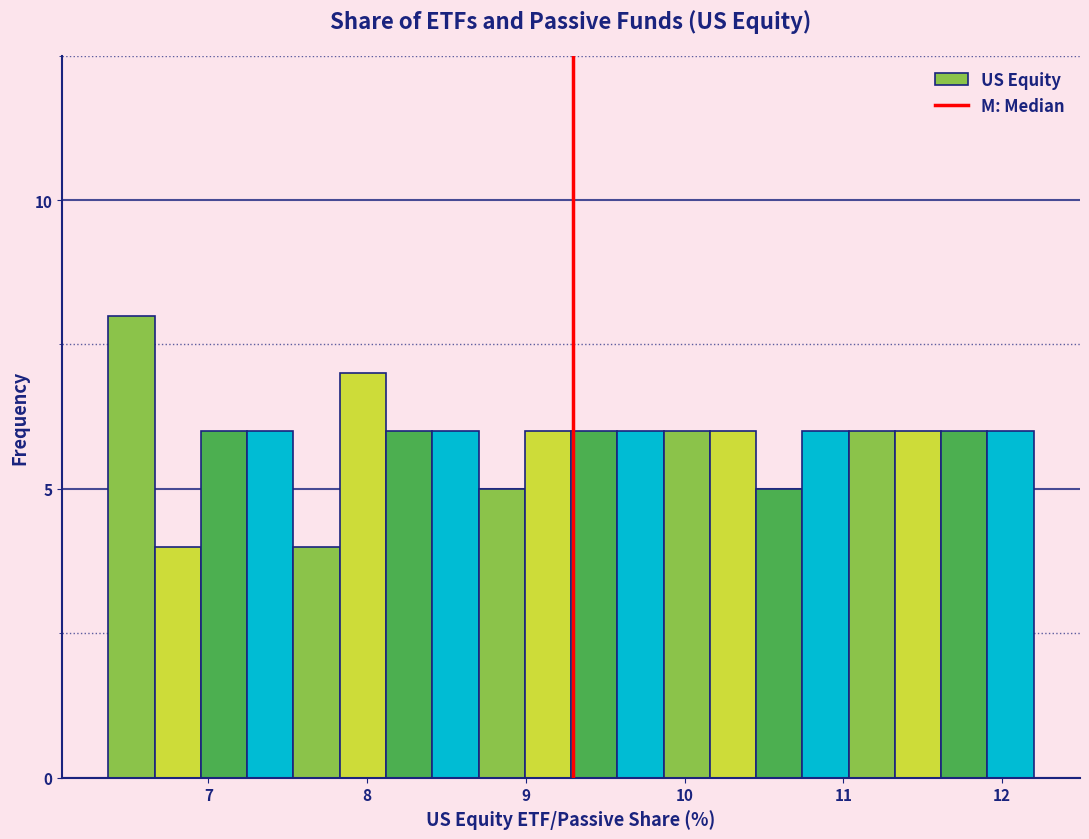

Around what value on the x-axis is the tallest bar? Give the approximate position of its centre, as read against the axis.

6.5